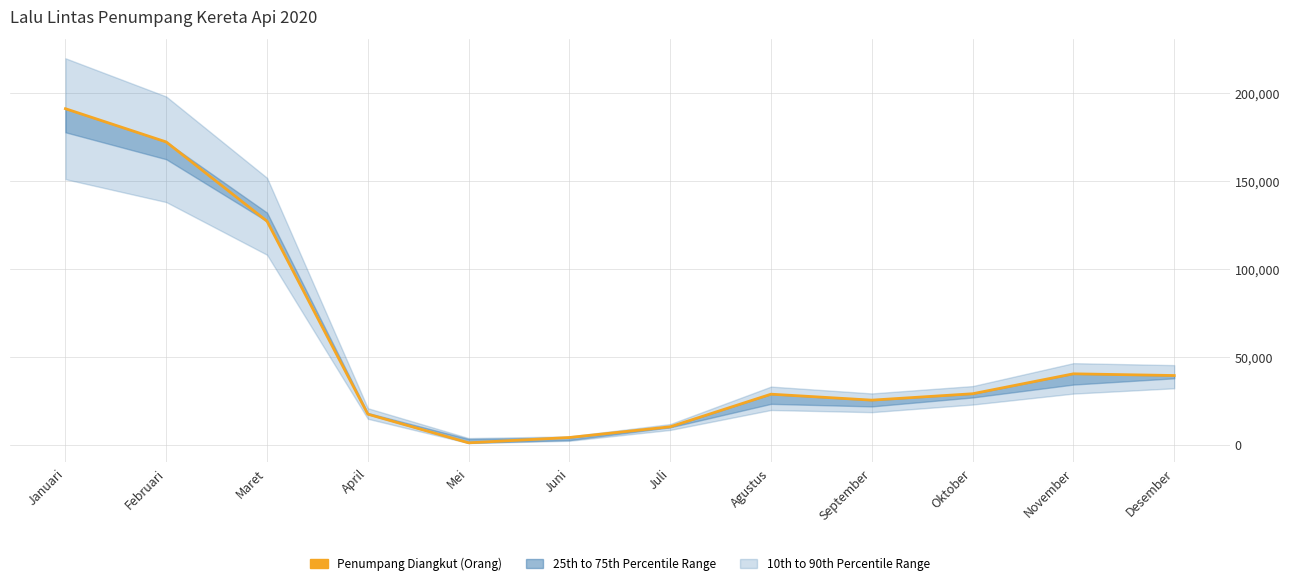

How many interior local valleys (lower than both neighbors) does the data have?

2